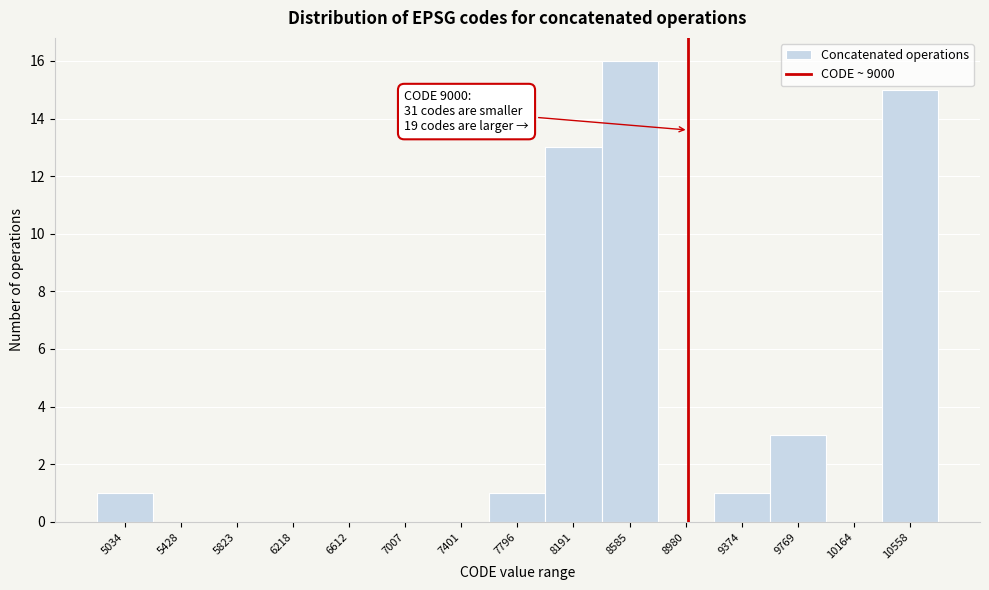

Over which range of the x-axis is the bar tallest?

8400 to 8800